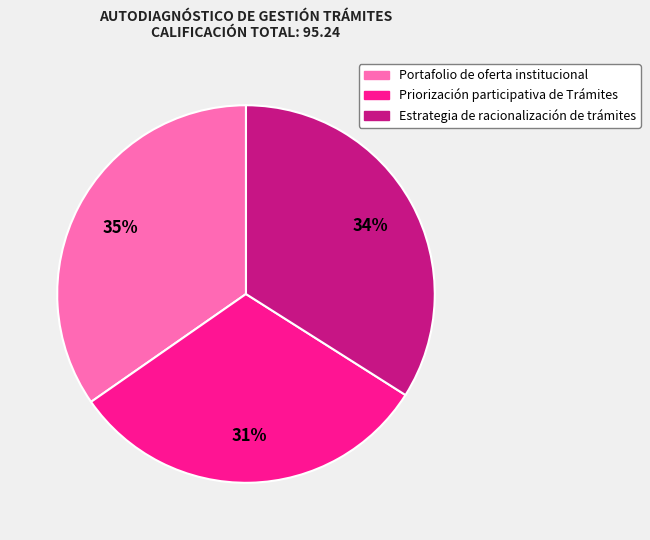

The Priorización participativa de Trámites slice represents 31% of the pie. True or false?

True